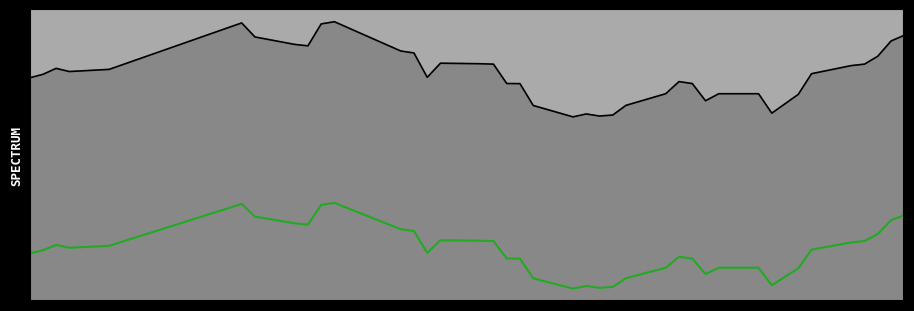

True or false: Resetniveau lijn and Koers onderliggende cross at least once.

False